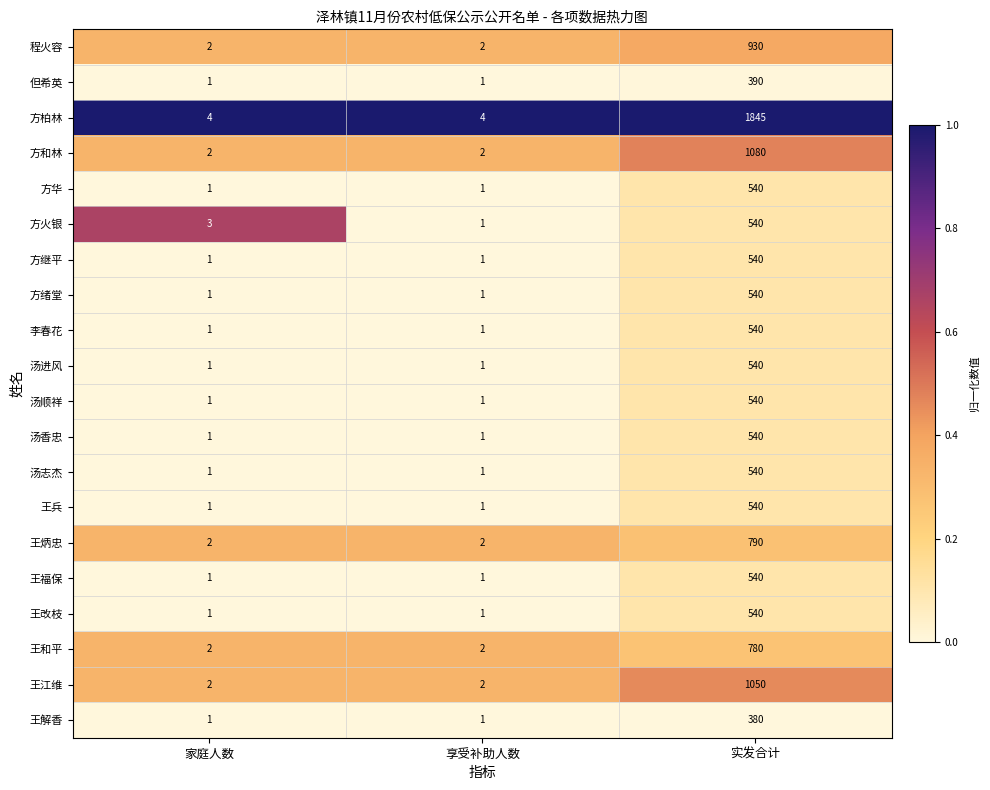

What is the sum of the 王和平 values at 家庭人数 and 实发合计?

782